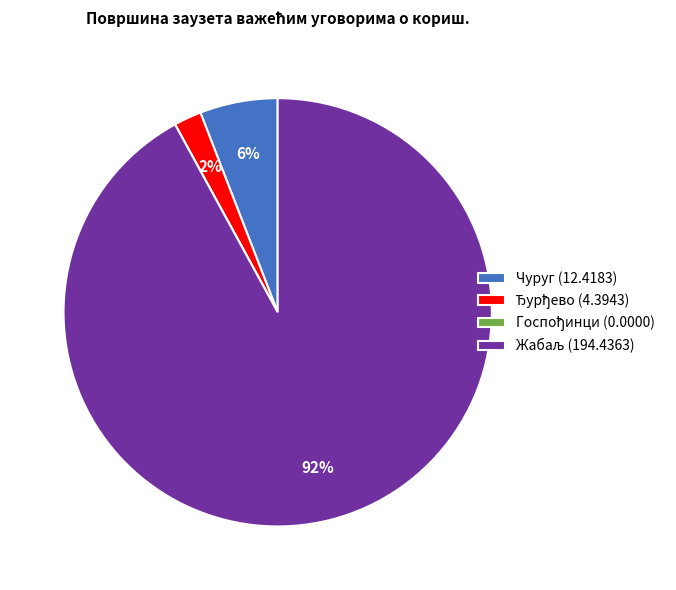

To the nearest percent, what is the difference between the largest and smallest slice percentages?

92%